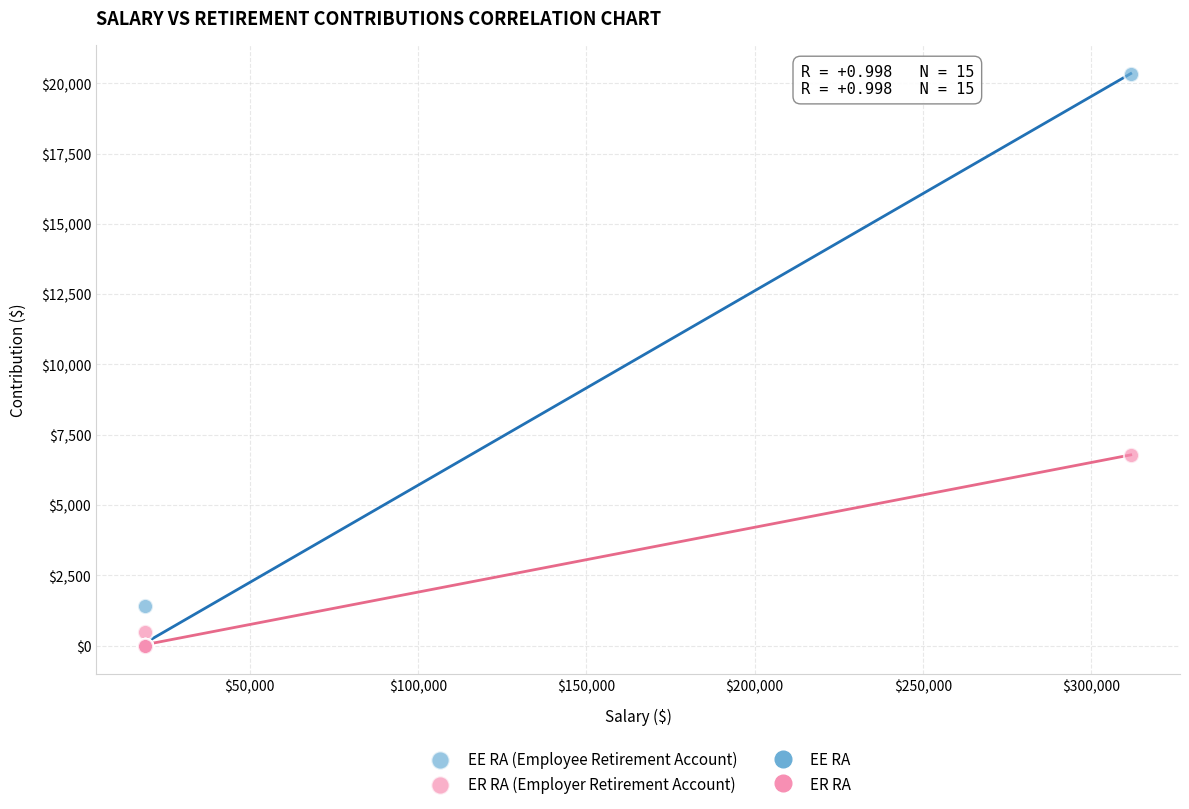

In the ER RA (Employer Retirement Account) series, what Y value is closest to 3390?

468.8